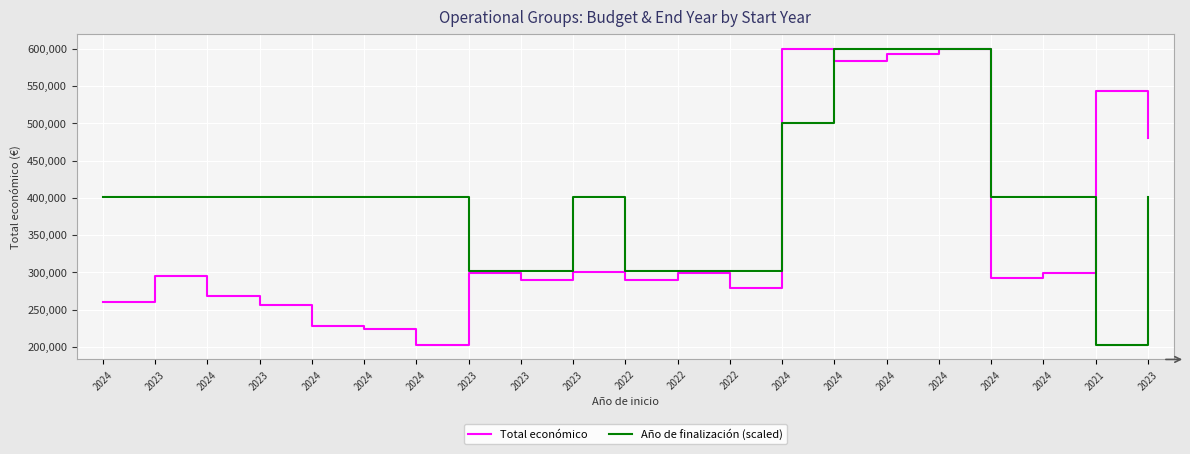

How many lines are shown in the chart?

2